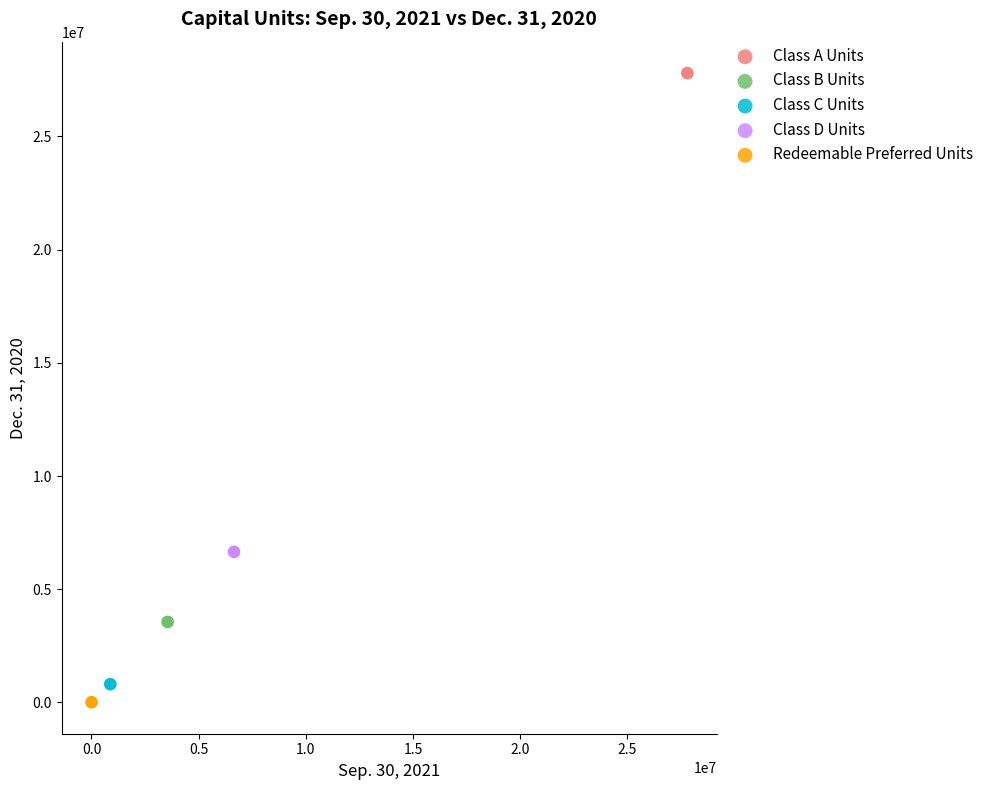

Which series reaches the maximum Y coordinate?

Class A Units